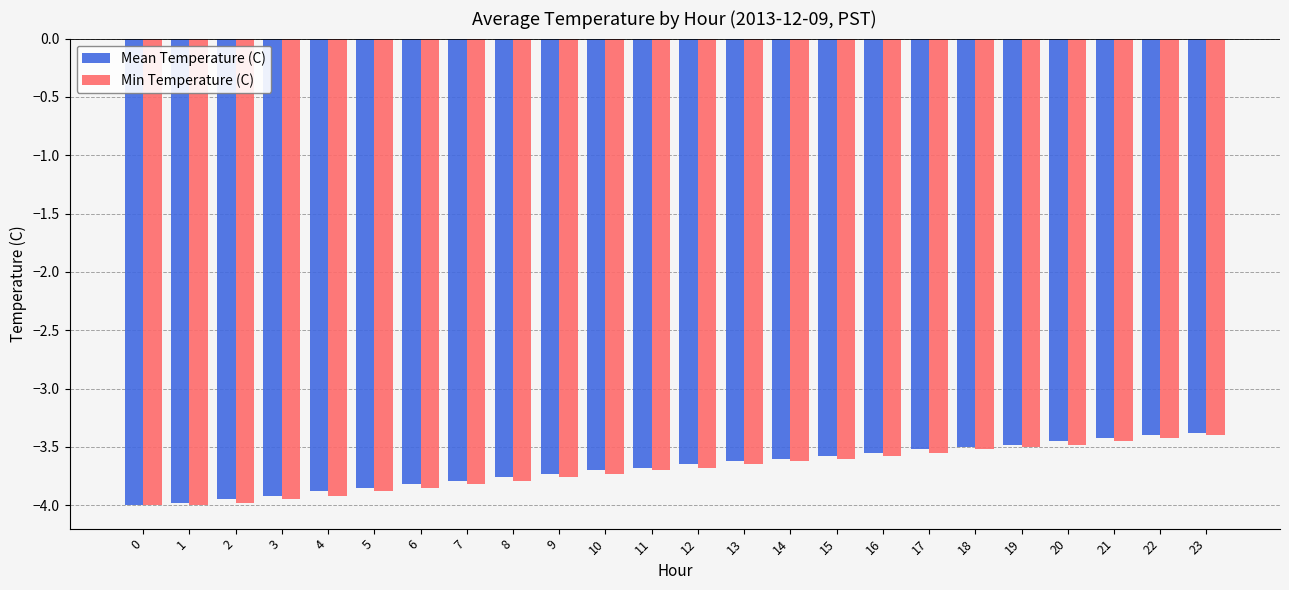

True or false: Mean Temperature (C) has a value of -4.0 at 2.

True